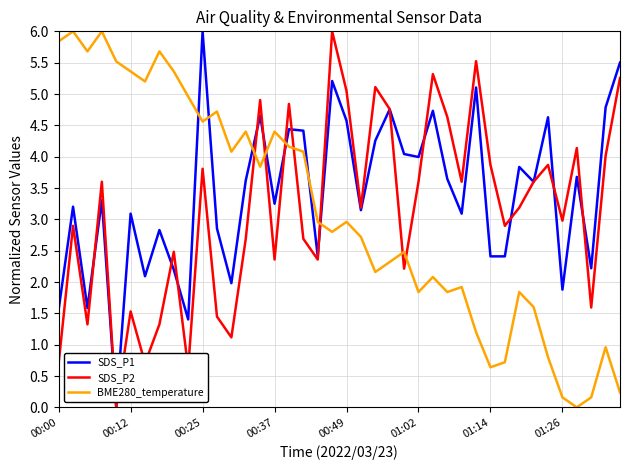

Which series ends up on top after the final intersection of SDS_P1 and BME280_temperature?

SDS_P1